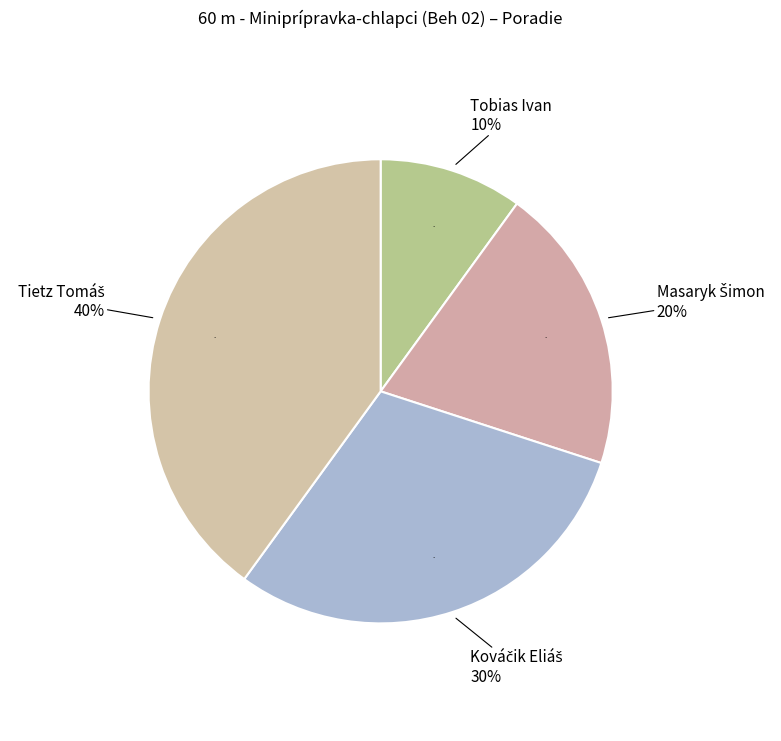

Is it true that Kováčik Eliáš is 41% of the pie?

False